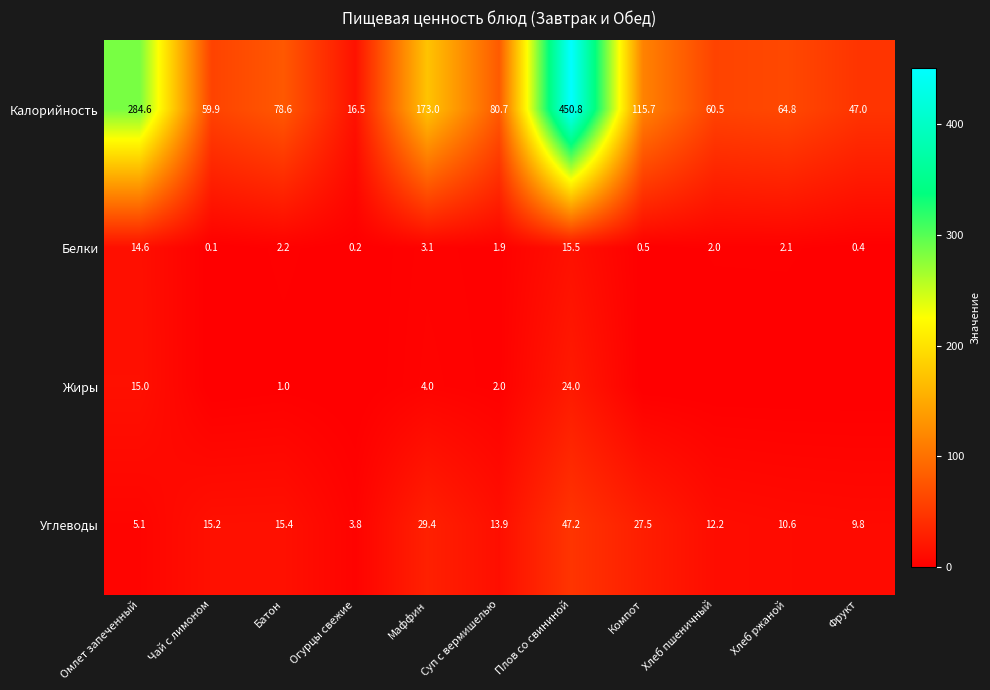

What is the average value of the Калорийность series?

130.2